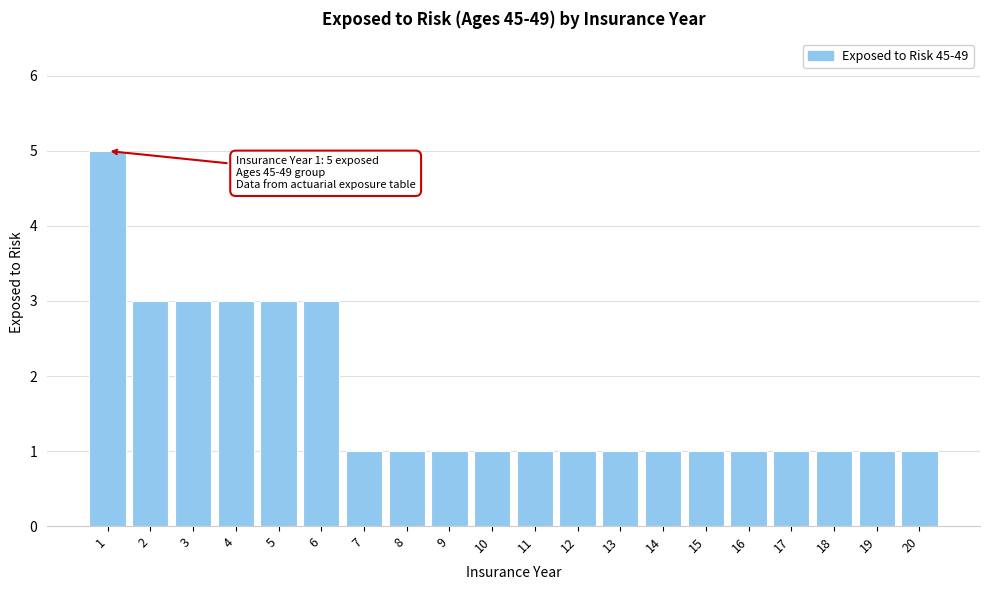

Reading left to right, list all the values displayed in this chart.

5	3	3	3	3	3	1	1	1	1	1	1	1	1	1	1	1	1	1	1